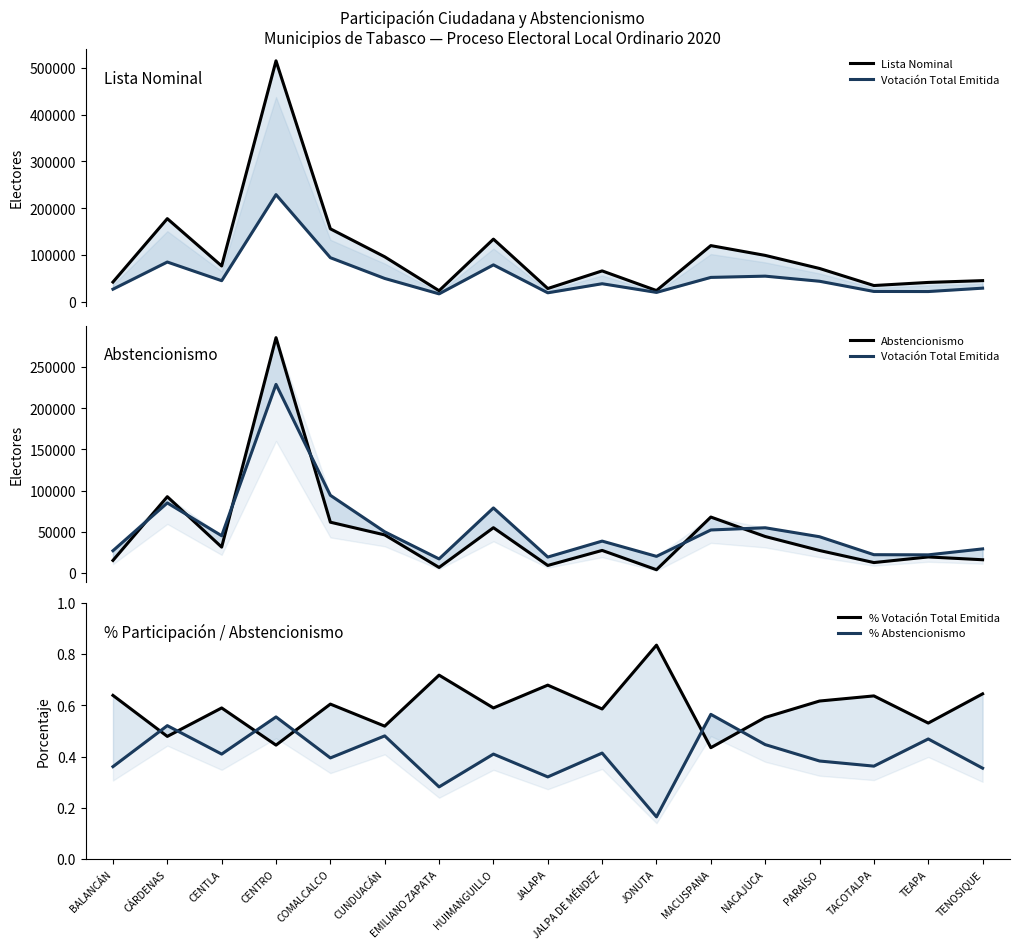

Reading left to right, list all the values displayed in this chart.

Lista Nominal: 42305.0	177718.0	76635.0	514816.0	155994.0	96250.0	23795.0	133992.0	28491.0	66126.0	24165.0	120156.0	99246.0	71326.0	34874.0	41510.0	45345.0
Votación Total Emitida: 27035.0	85071.0	45216.0	229045.0	94321.0	49998.0	17088.0	79005.0	19346.0	38720.0	20189.0	52232.0	54928.0	44018.0	22226.0	22023.0	29269.0
Abstencionismo: 15270.0	92647.0	31419.0	285771.0	61673.0	46252.0	6707.0	54987.0	9145.0	27406.0	3976.0	67924.0	44318.0	27308.0	12648.0	19487.0	16076.0
% Votación Total Emitida: 0.6	0.5	0.6	0.4	0.6	0.5	0.7	0.6	0.7	0.6	0.8	0.4	0.6	0.6	0.6	0.5	0.6
% Abstencionismo: 0.4	0.5	0.4	0.6	0.4	0.5	0.3	0.4	0.3	0.4	0.2	0.6	0.4	0.4	0.4	0.5	0.4